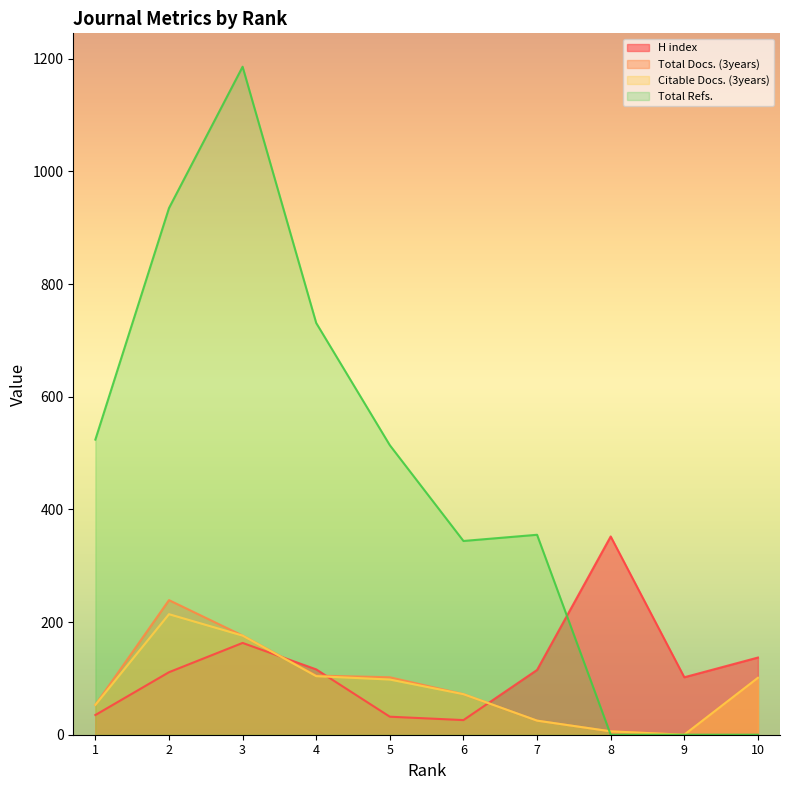

At how many categories does at least one series exceed 607?

3